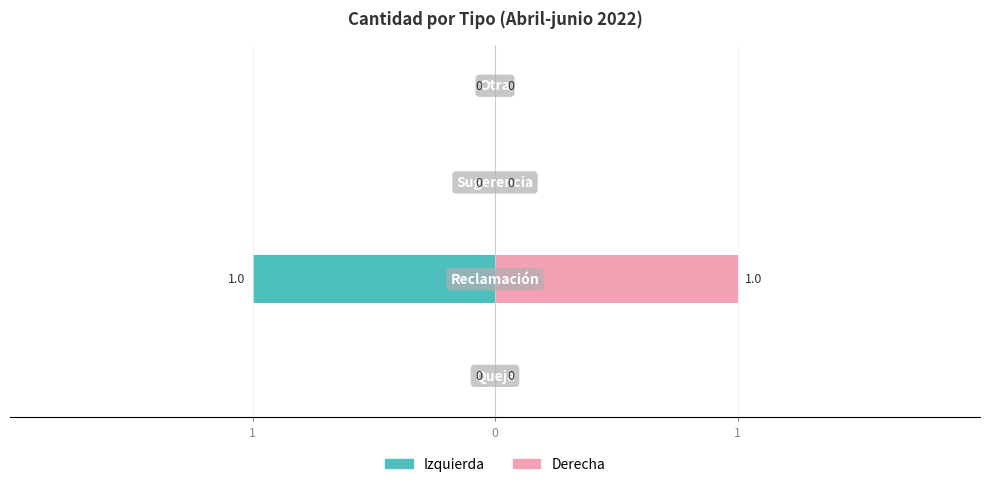

Count the Cantidad (izquierda) values in the range 0 to 1.

3